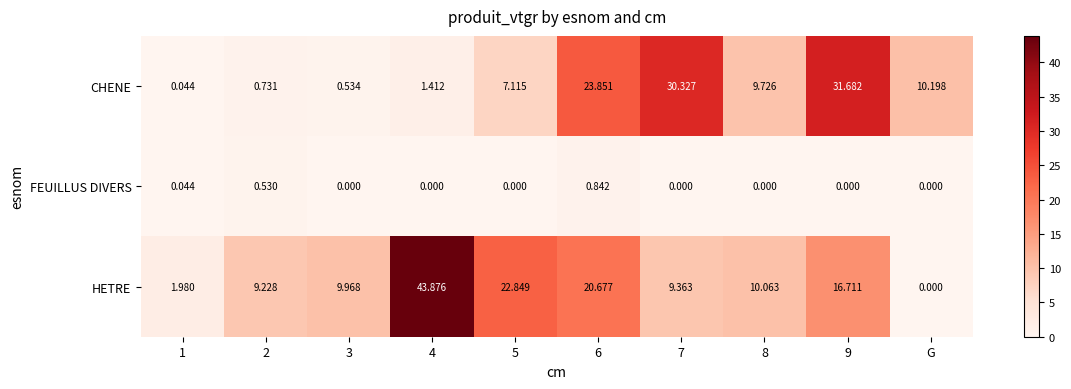

At which label does HETRE reach its minimum?

G